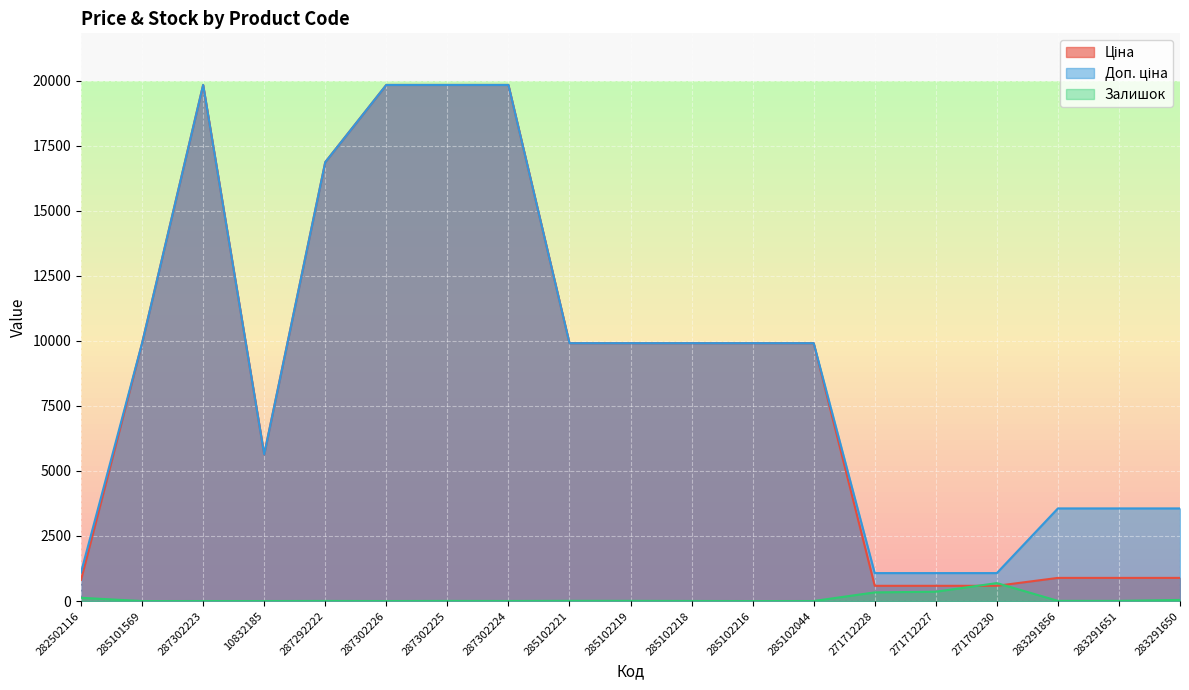

What are all the series names shown in the legend?

Ціна, Доп. ціна, Залишок